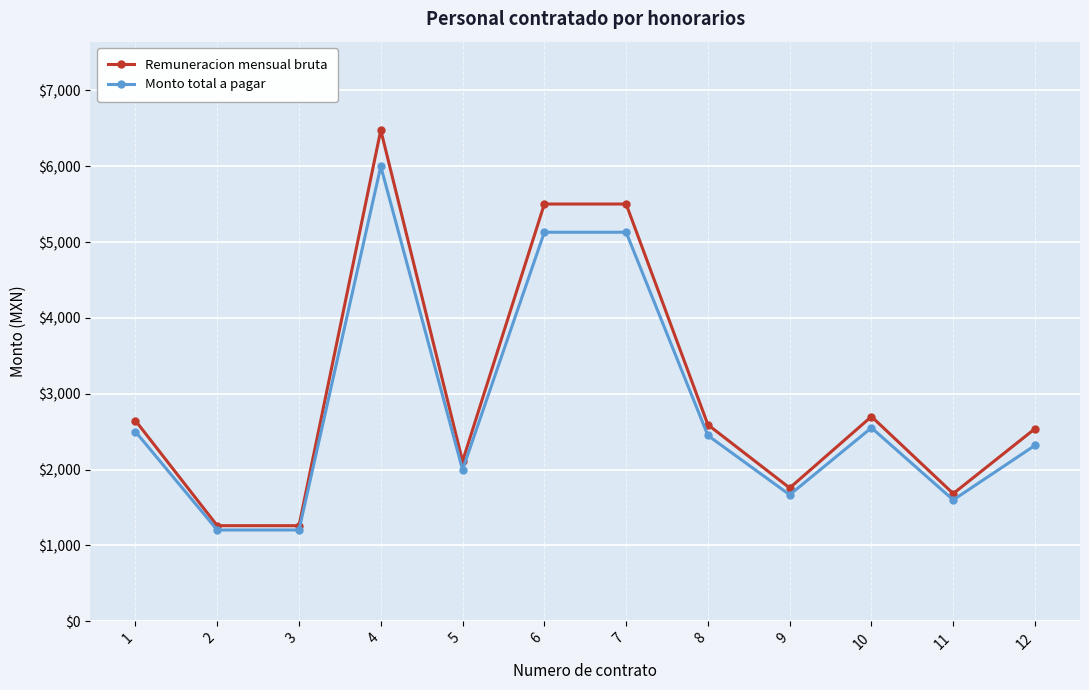

Count the number of data series in this chart.

2